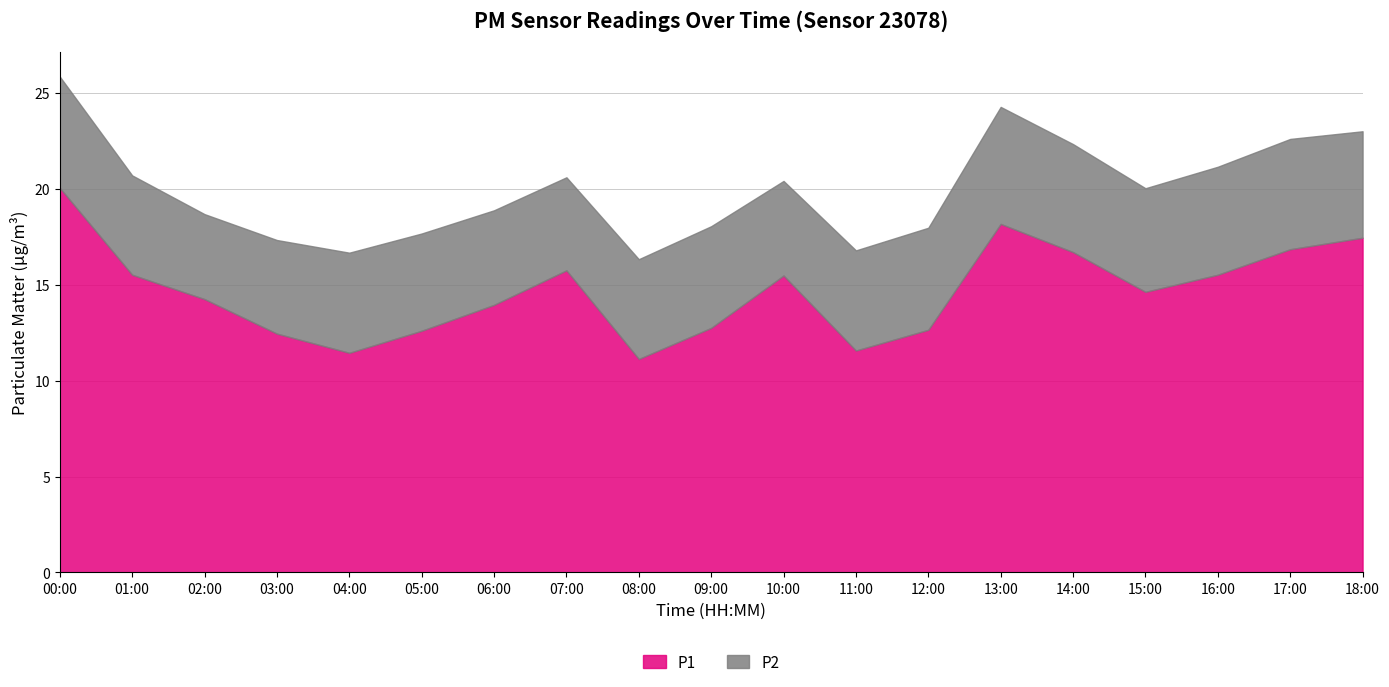

What are all the series names shown in the legend?

P1, P2